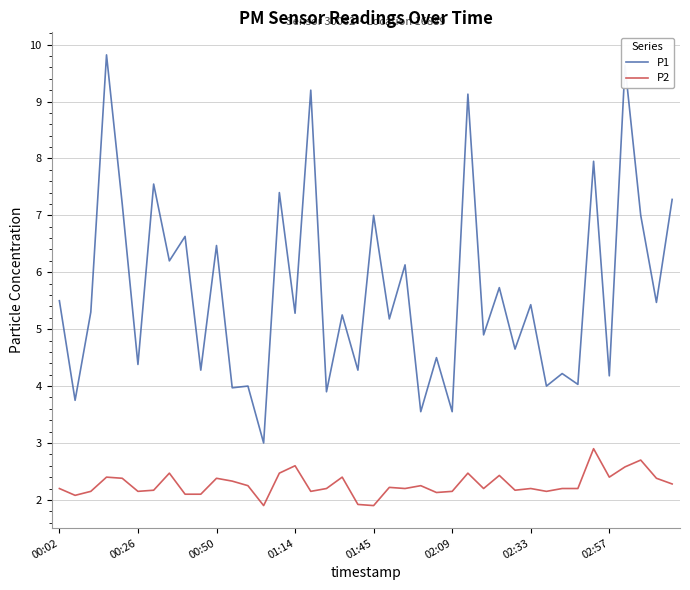

Rank the series by their maximum value, from lowest to highest.

P2, P1